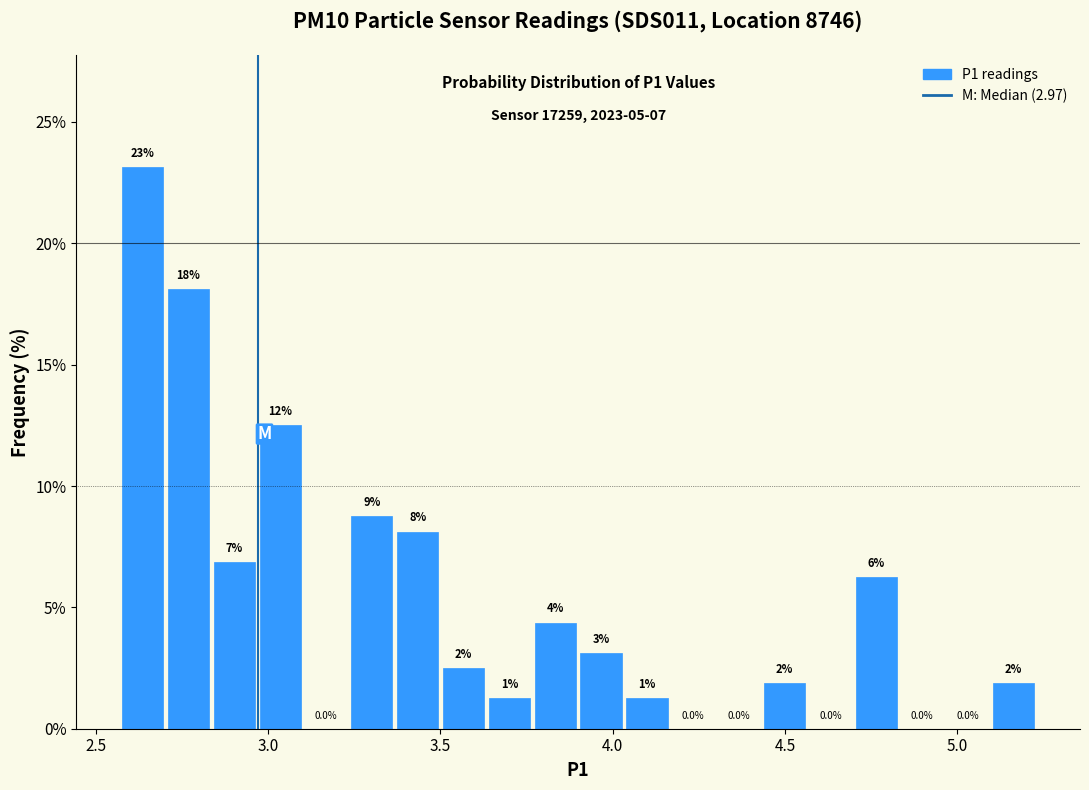

Around what value on the x-axis is the tallest bar? Give the approximate position of its centre, as read against the axis.

2.65